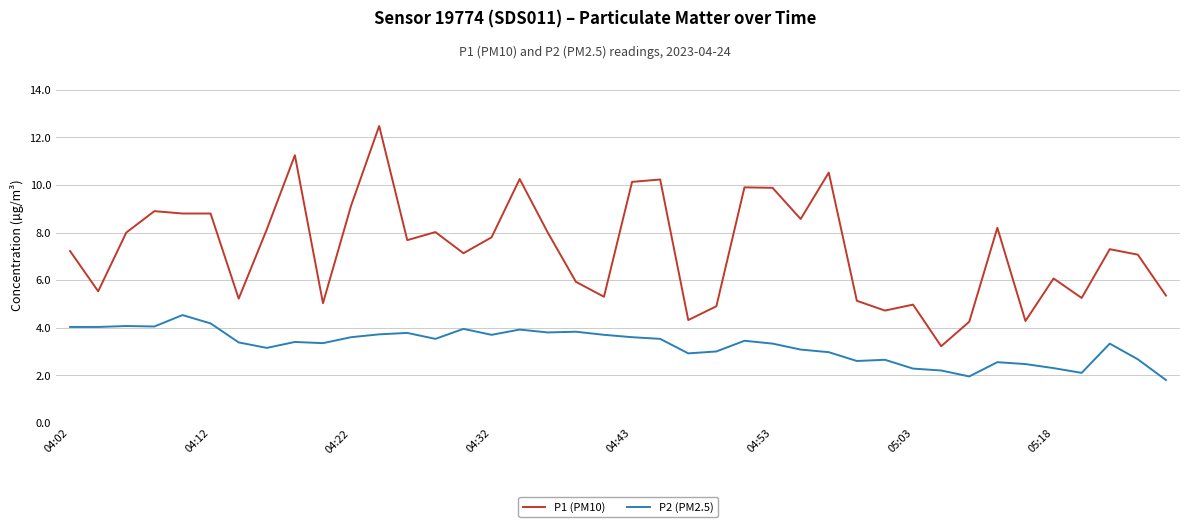

List the series in order of their peak value, highest first.

P1 (PM10), P2 (PM2.5)